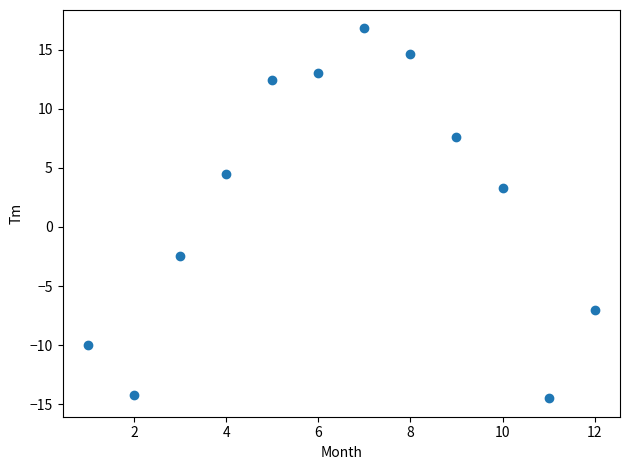

What Y value in the scatter plot is closest to 1?

3.3